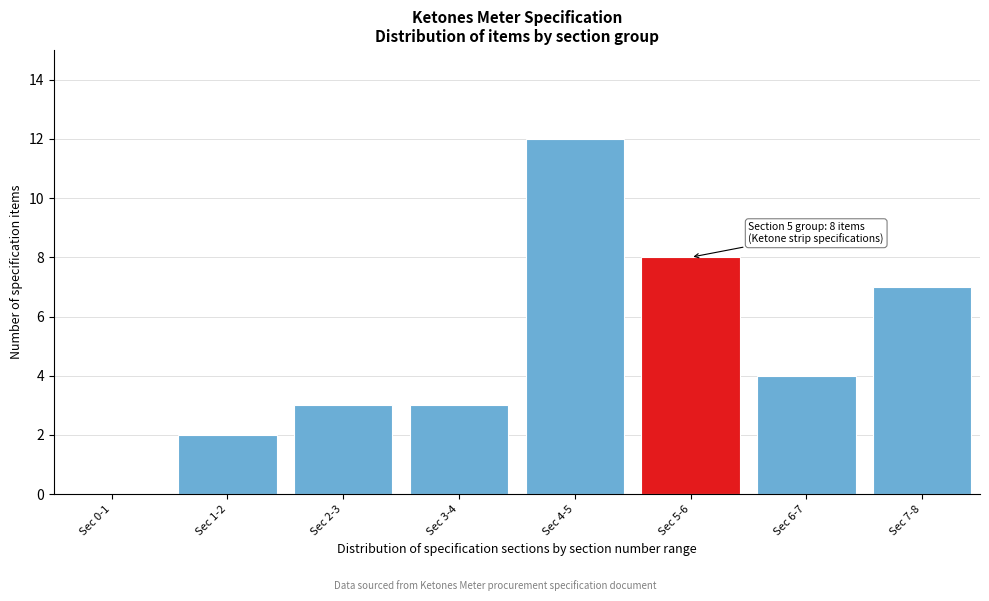

Reading left to right, what are all the values shown in this chart?

Sec 0-1=0	Sec 1-2=2	Sec 2-3=3	Sec 3-4=3	Sec 4-5=12	Sec 5-6=8	Sec 6-7=4	Sec 7-8=7